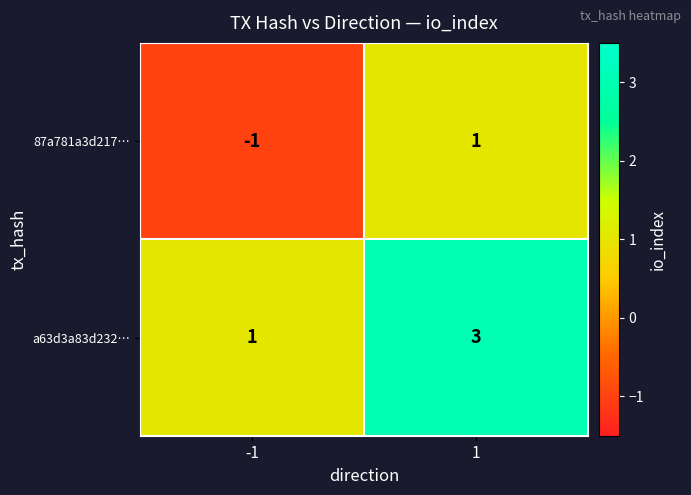

At which category is the sum across all series the highest?

1